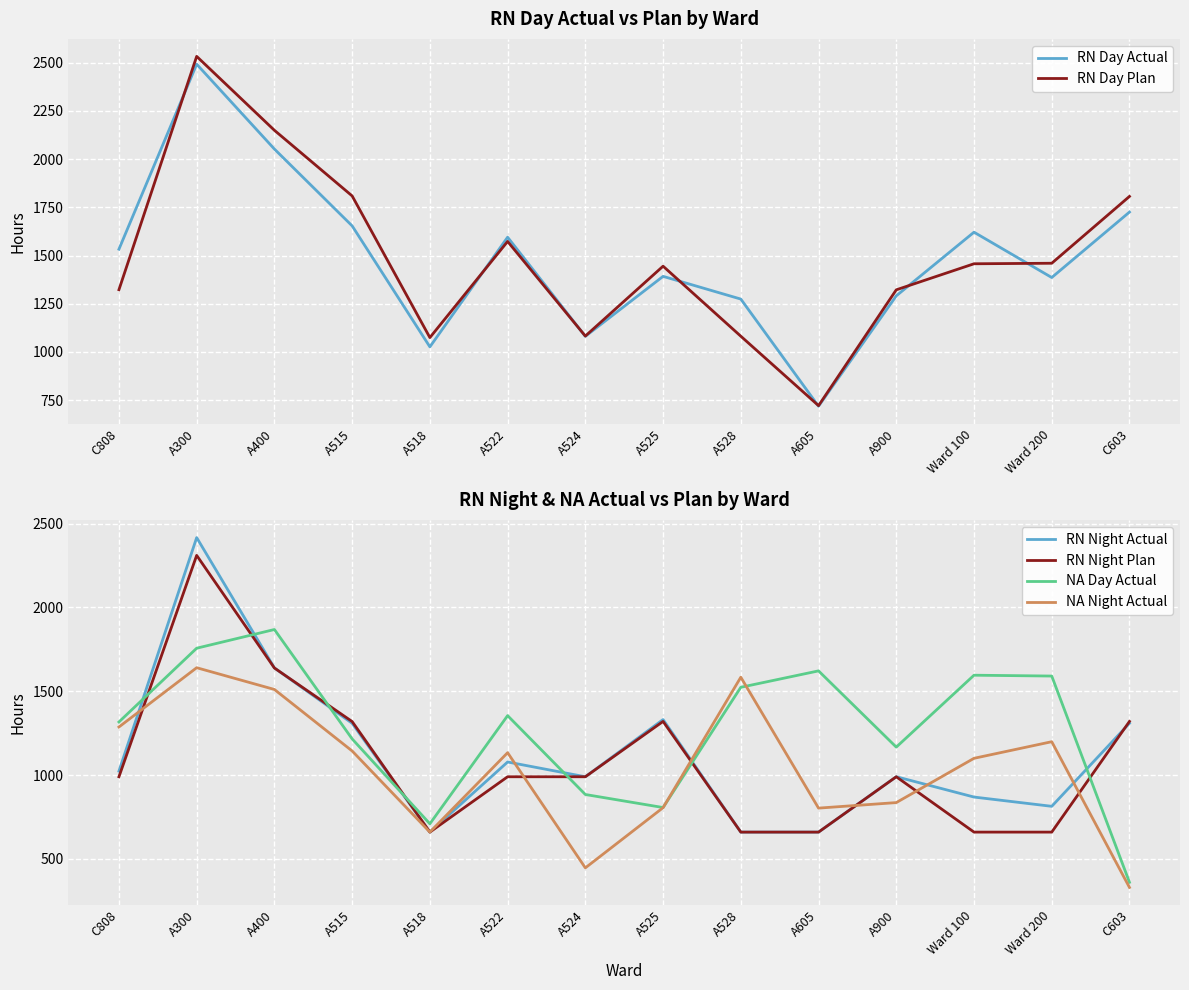

True or false: NA Day Actual and RN Night Actual intersect in this chart.

True